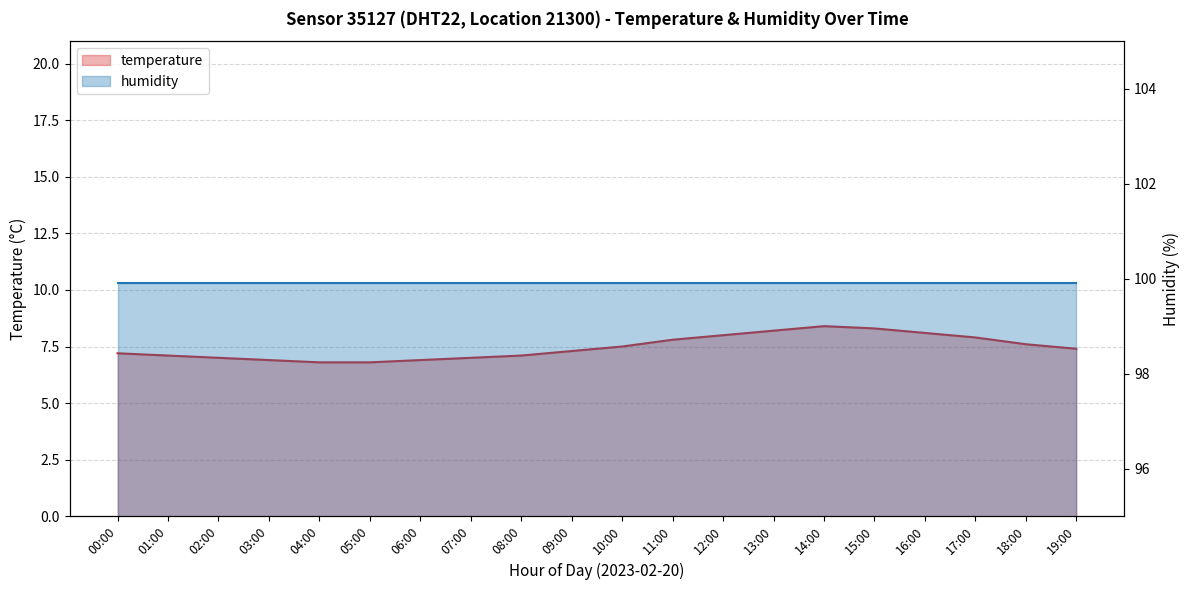

At which label does the data first exceed 7?

00:00